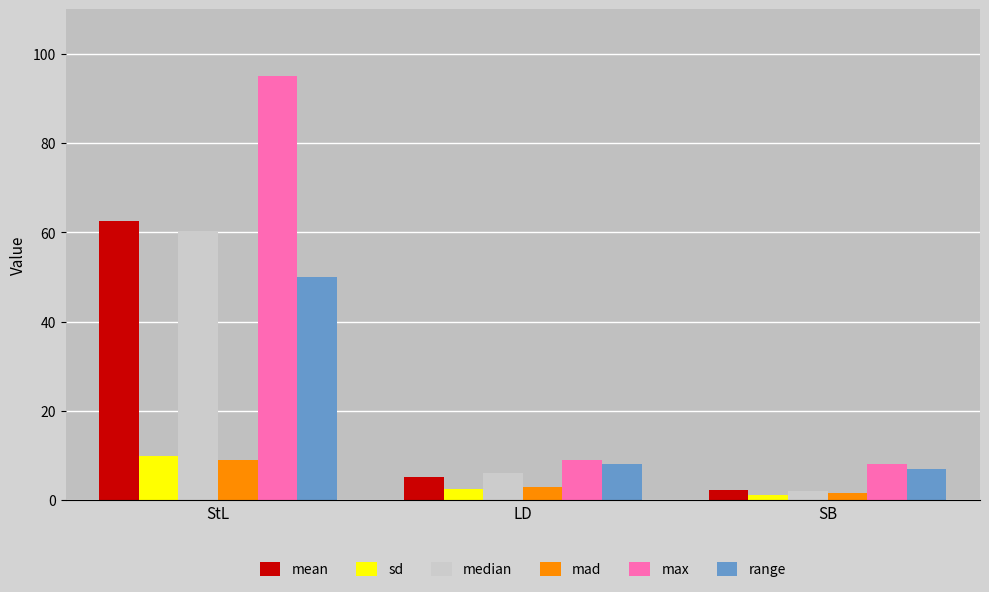

What is the label of the 2nd bar from the left?

LD